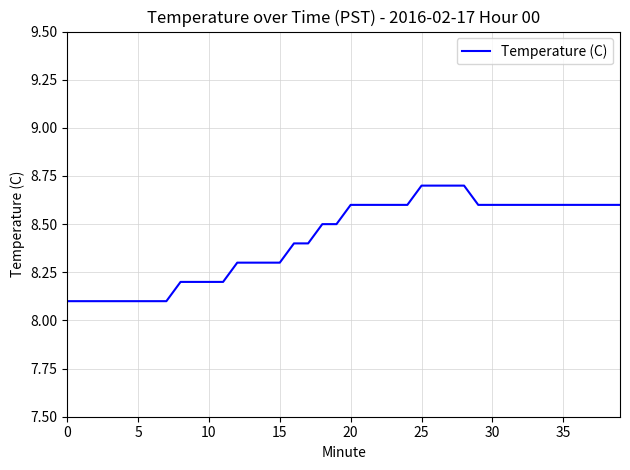

What is the difference between the maximum and minimum values?

0.6